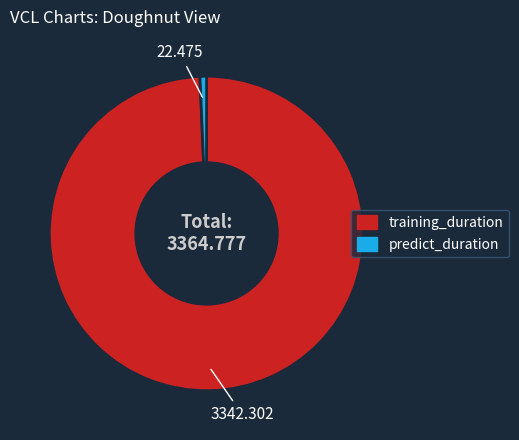

Is predict_duration the majority of the pie?

No